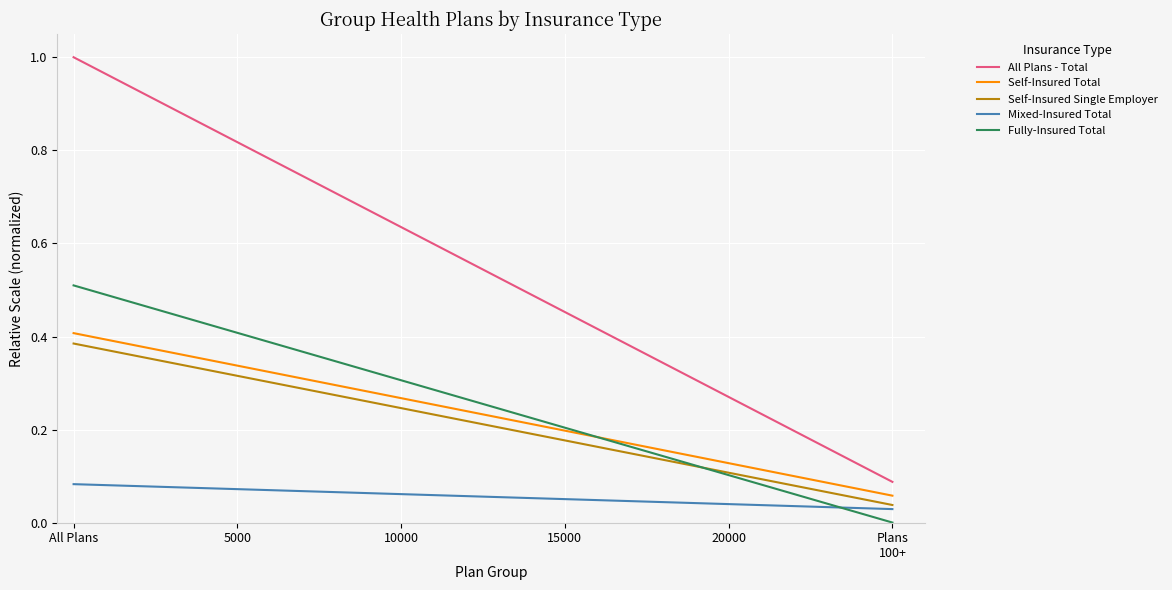

True or false: Mixed-Insured Total has a value of 0.1 at All Plans.

True